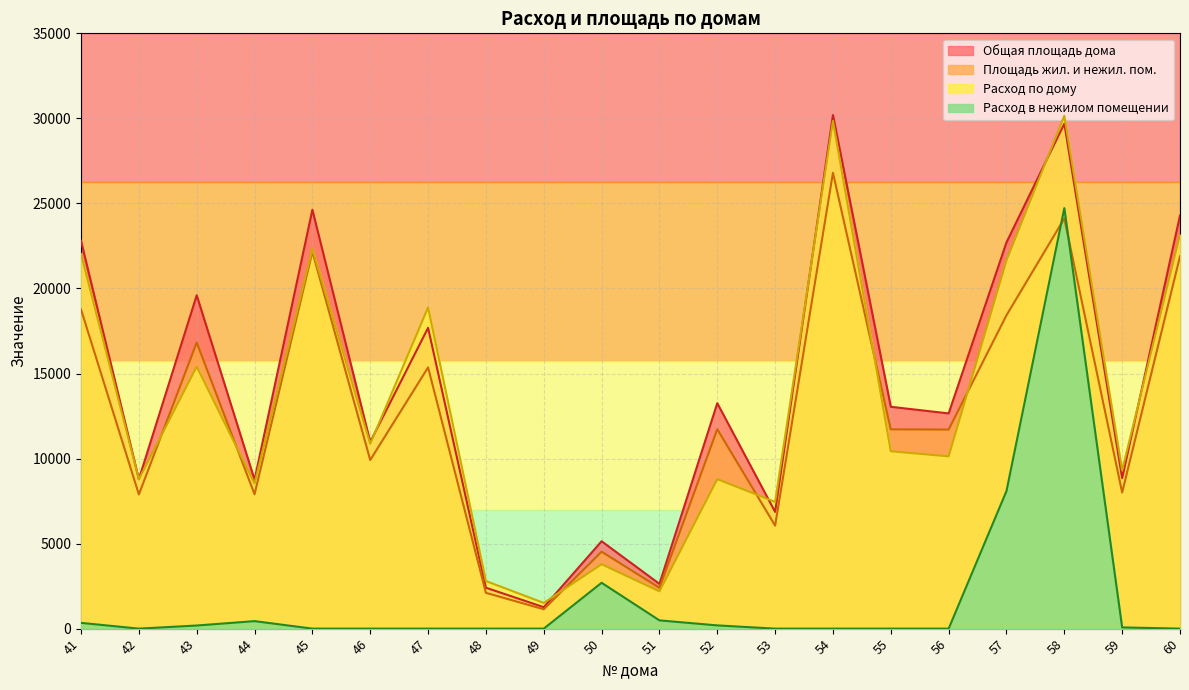

What value does the Площадь жил. и нежил. пом. series have at 54?

26801.7